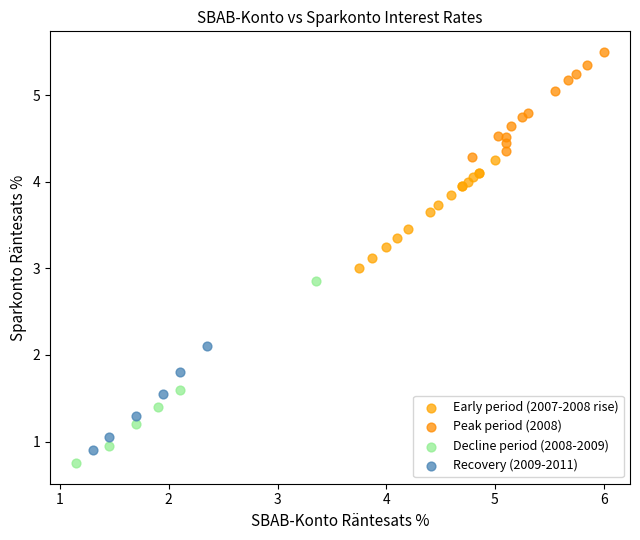

Which series contains the highest Y value?

Peak period (2008)